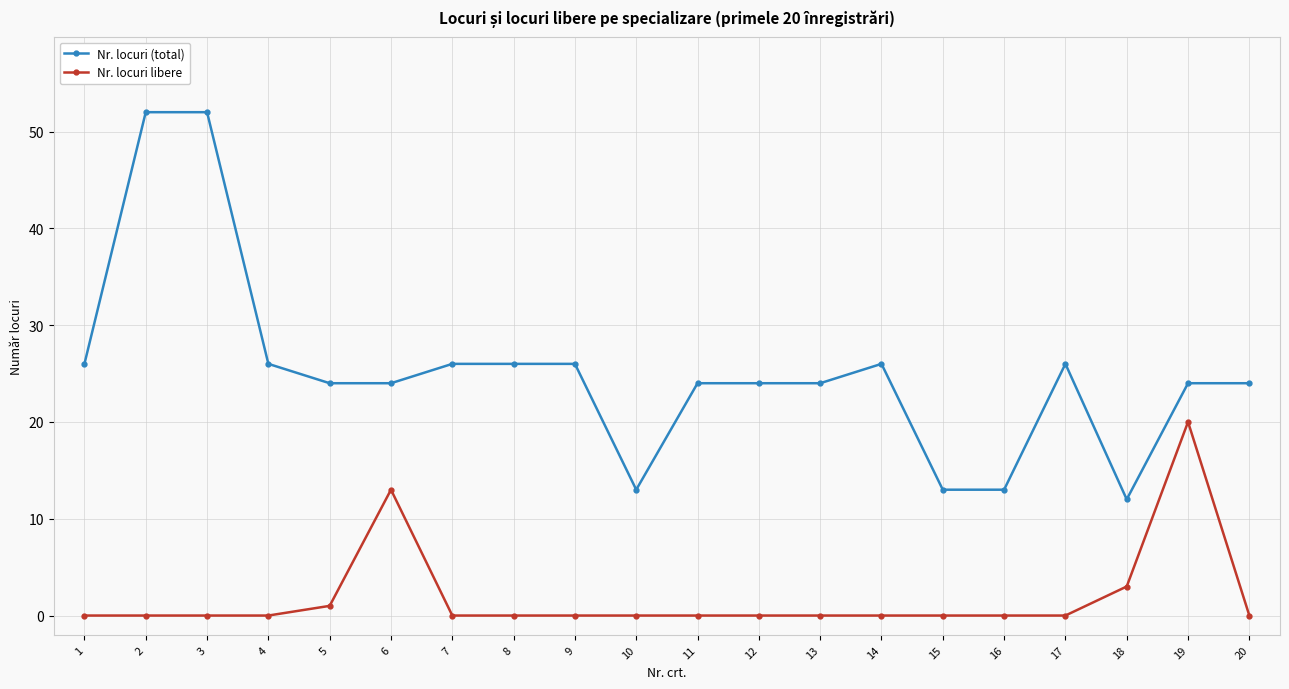

Between 8 and 10, which series saw the biggest shift?

Nr. locuri (total)